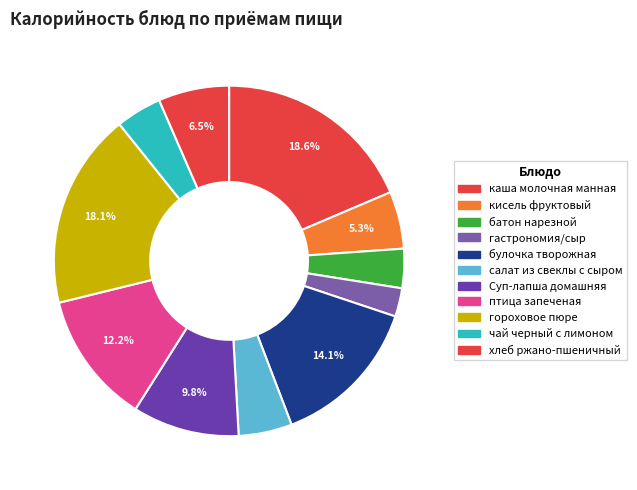

To the nearest percent, what is the average slice percentage?

9%